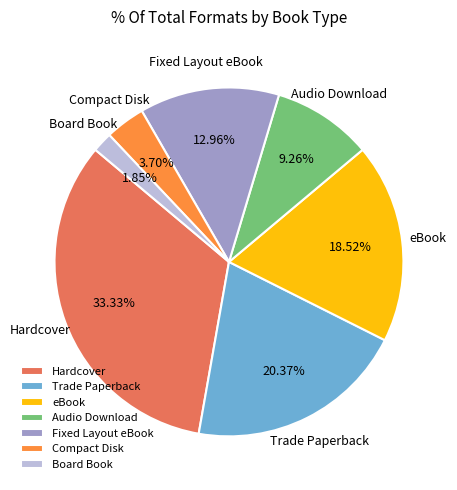

Rank the categories by value from highest to lowest.

Hardcover, Trade Paperback, eBook, Fixed Layout eBook, Audio Download, Compact Disk, Board Book